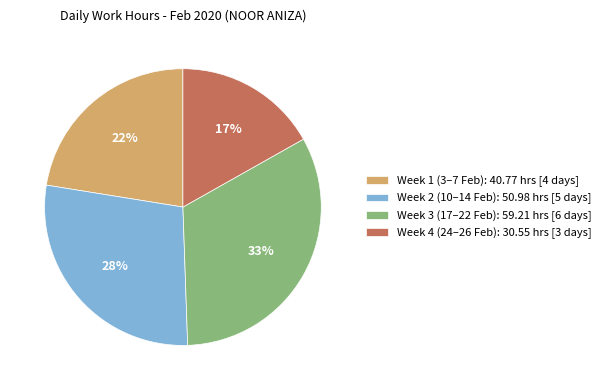

How many segments does this pie chart have?

4